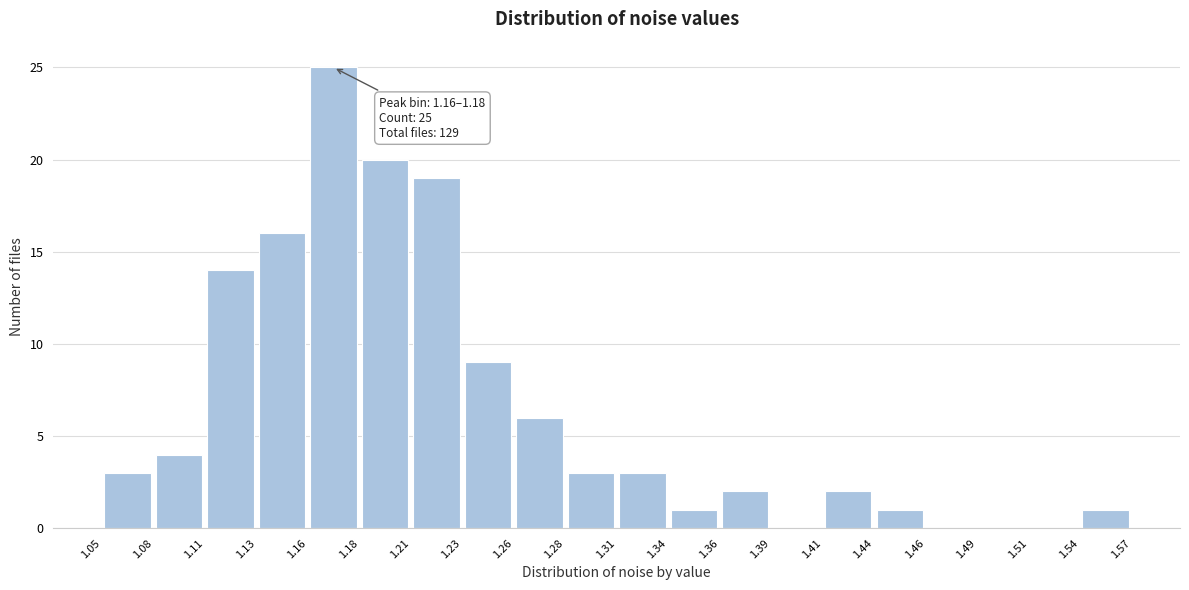

Over which range of the x-axis is the bar tallest?

1.16 to 1.18